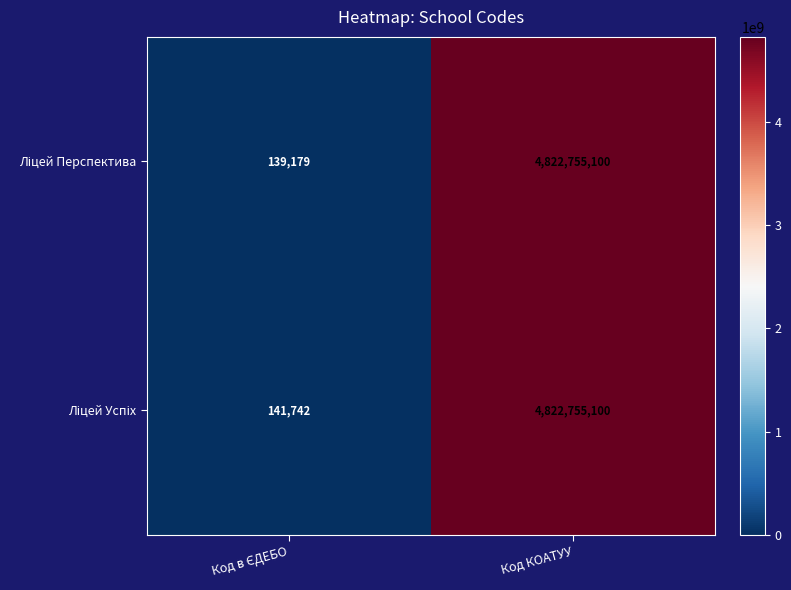

What is the total value across all series at Код КОАТУУ?

9645510200